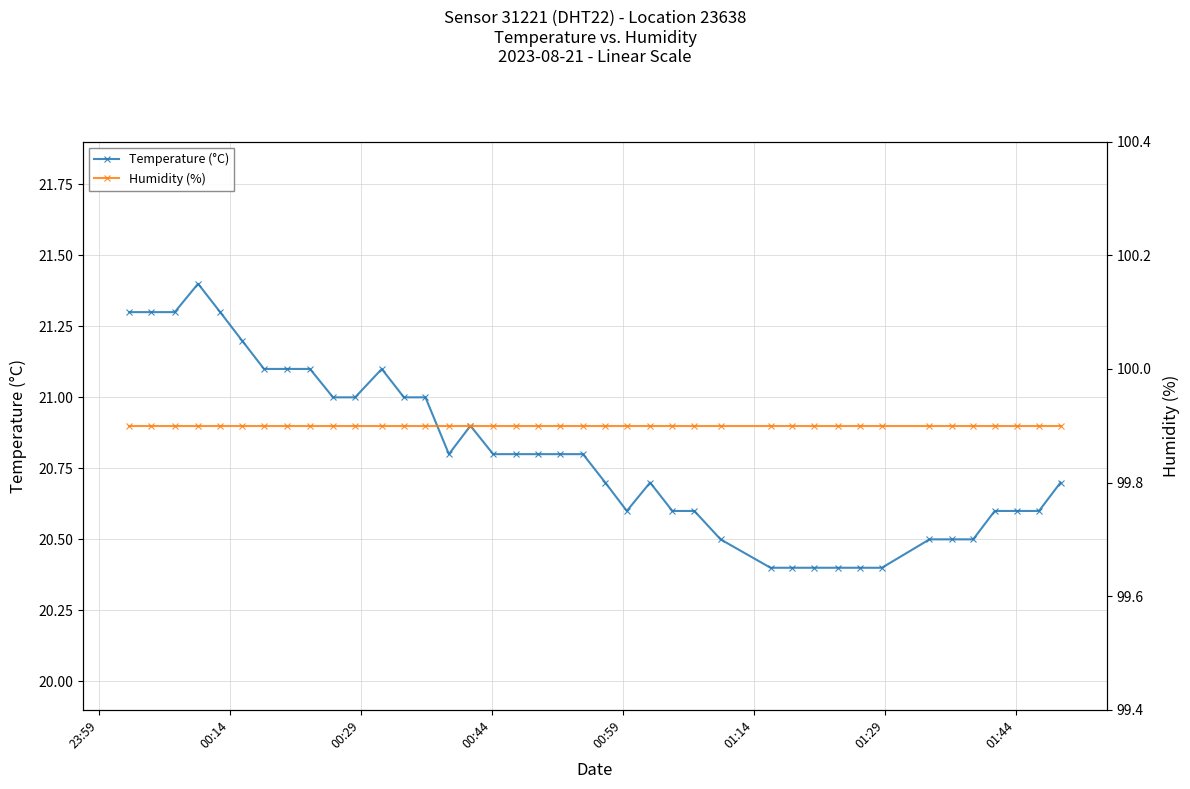

Reading left to right, transcribe all the data shown in this chart.

Temperature (°C): 21.3	21.3	21.3	21.4	21.3	21.2	21.1	21.1	21.1	21.0	21.0	21.1	21.0	21.0	20.8	20.9	20.8	20.8	20.8	20.8	20.8	20.7	20.6	20.7	20.6	20.6	20.5	20.4	20.4	20.4	20.4	20.4	20.4	20.5	20.5	20.5	20.6	20.6	20.6	20.7
Humidity (%): 99.9	99.9	99.9	99.9	99.9	99.9	99.9	99.9	99.9	99.9	99.9	99.9	99.9	99.9	99.9	99.9	99.9	99.9	99.9	99.9	99.9	99.9	99.9	99.9	99.9	99.9	99.9	99.9	99.9	99.9	99.9	99.9	99.9	99.9	99.9	99.9	99.9	99.9	99.9	99.9